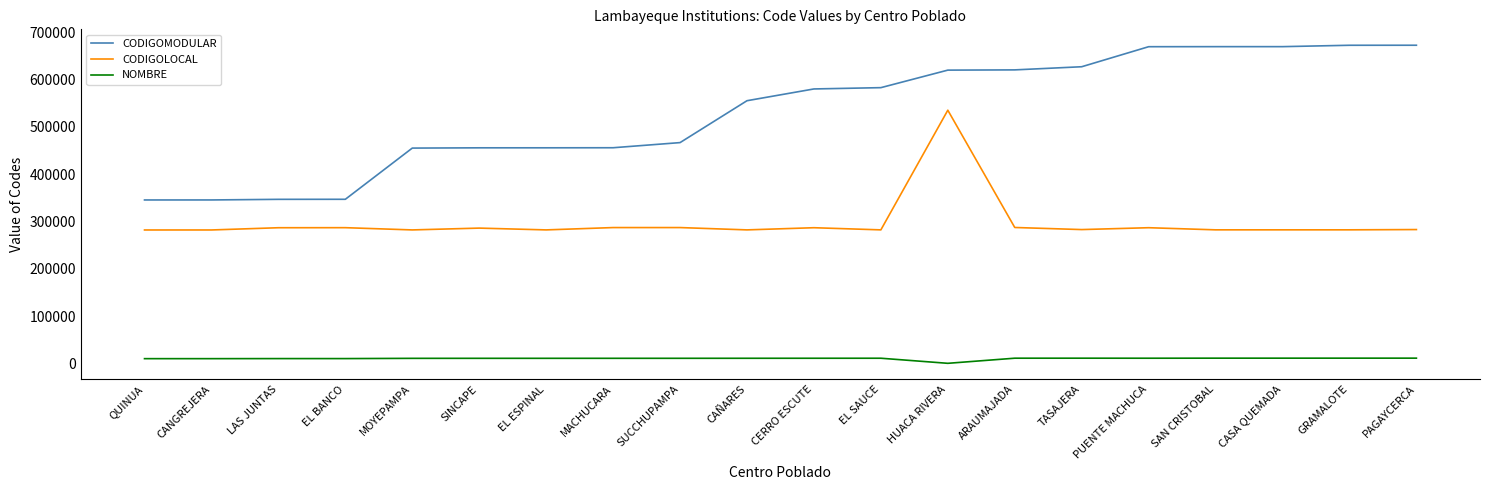

Rank the series by their maximum value, from lowest to highest.

NOMBRE, CODIGOLOCAL, CODIGOMODULAR